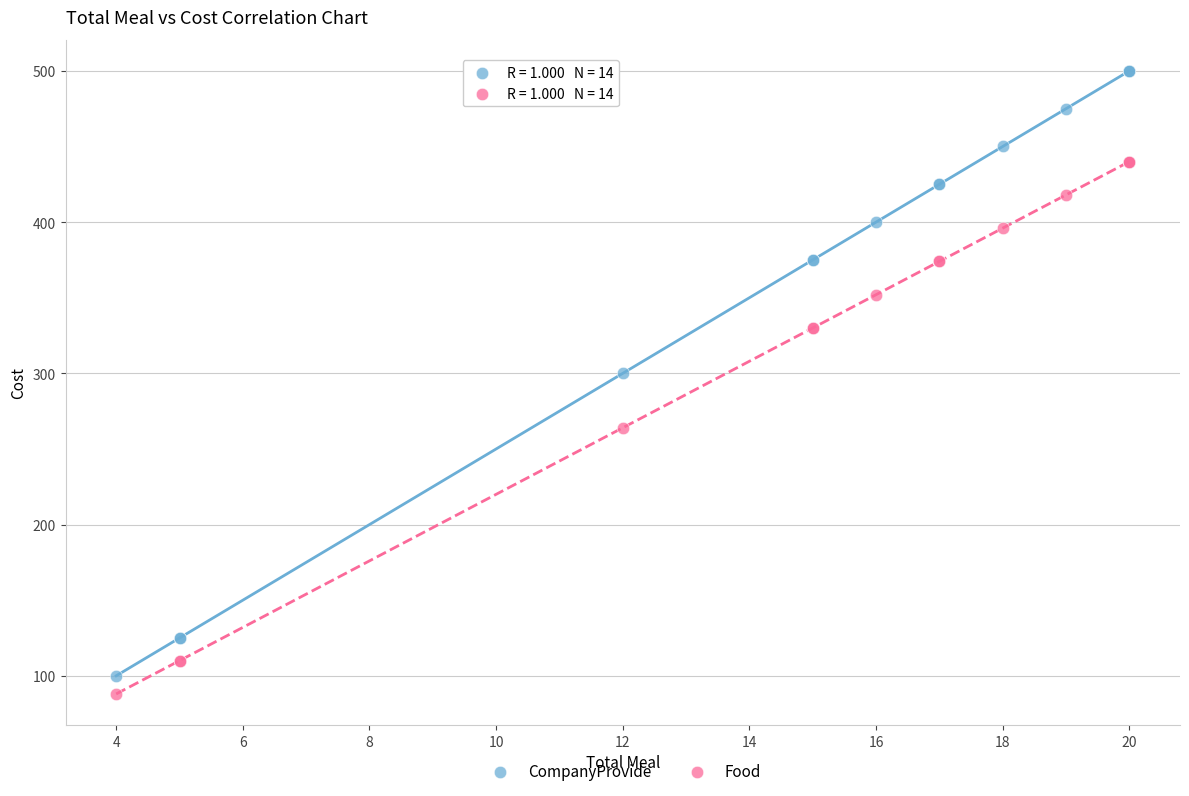

Which series contains the highest Y value?

CompanyProvide